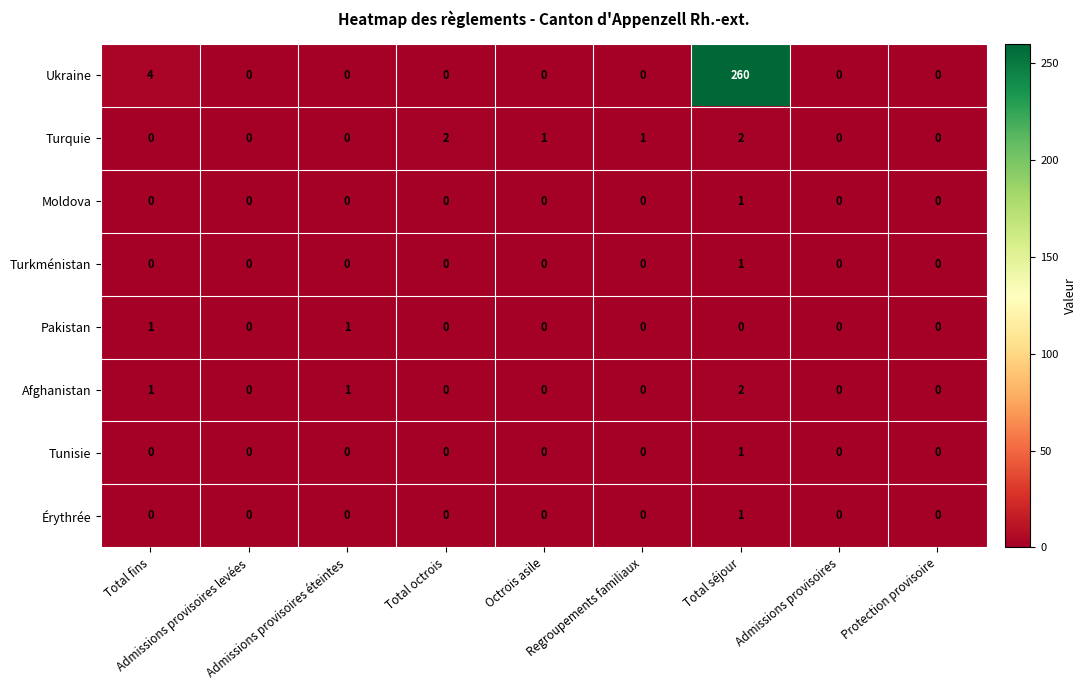

What is the maximum value shown in the chart?

260